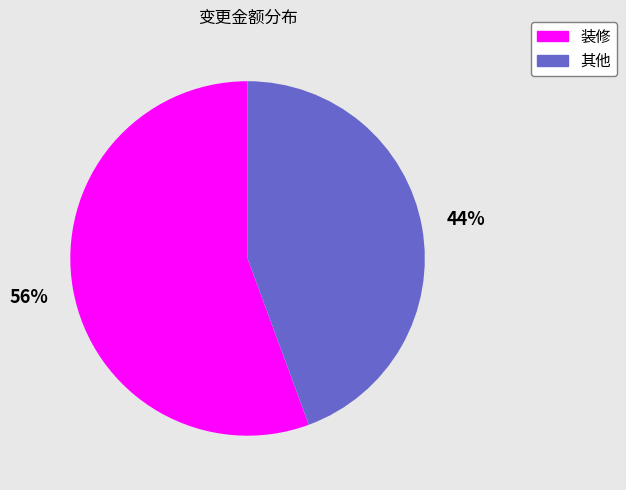

To the nearest percent, what is the average slice percentage?

50%